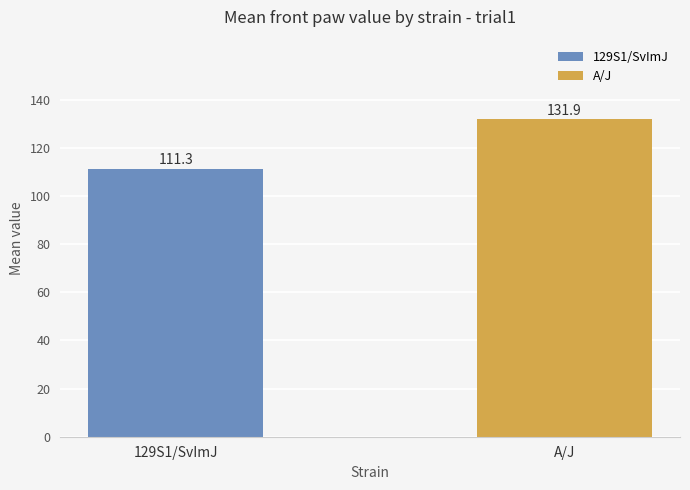

Does the chart contain stacked bars?

No